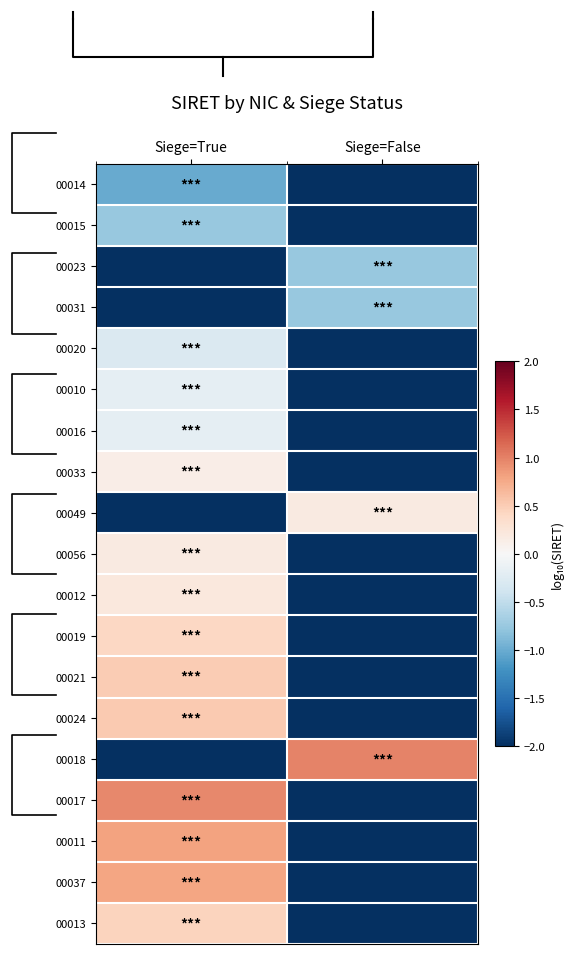

The 00019 series shows 0.2 at Siege=True. True or false?

False